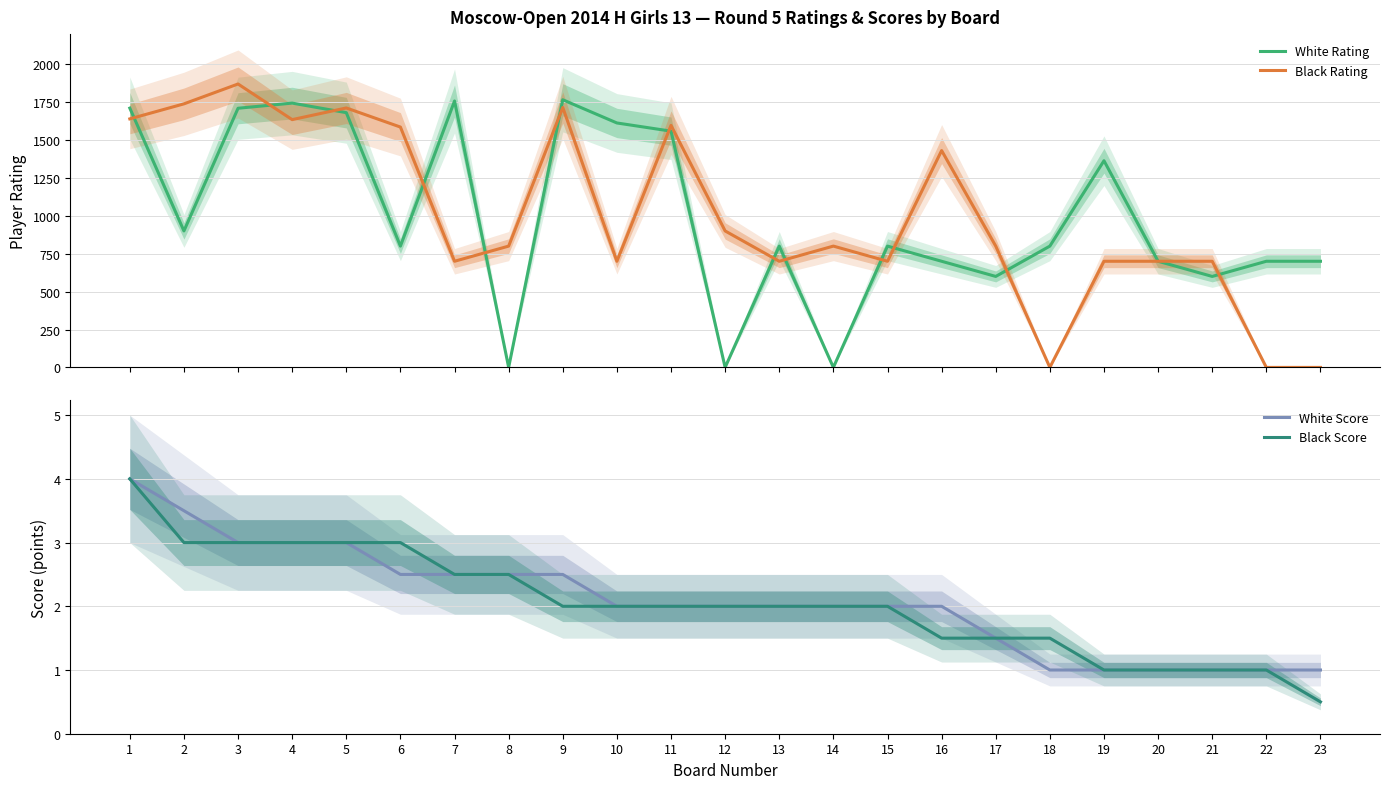

At which category does Black Rating reach its first local valley?

4